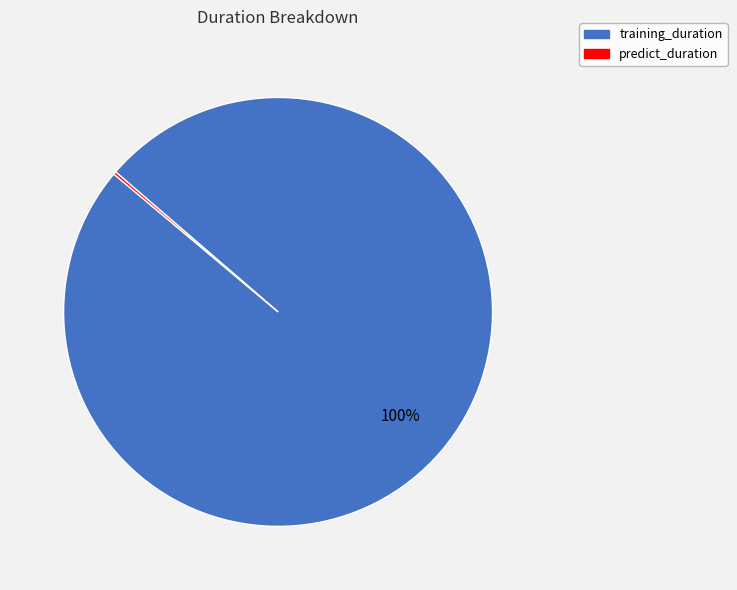

Is it true that training_duration is 100% of the pie?

True